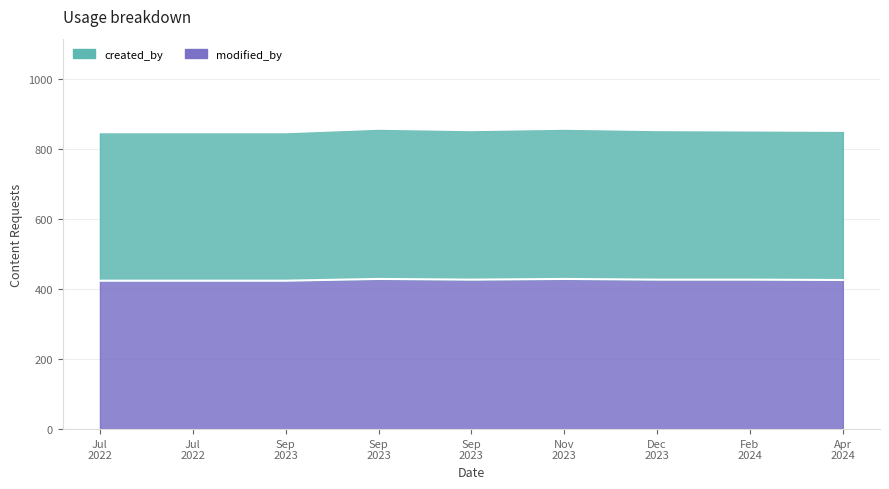

At which label is modified_by closest to 853?

Feb 2024